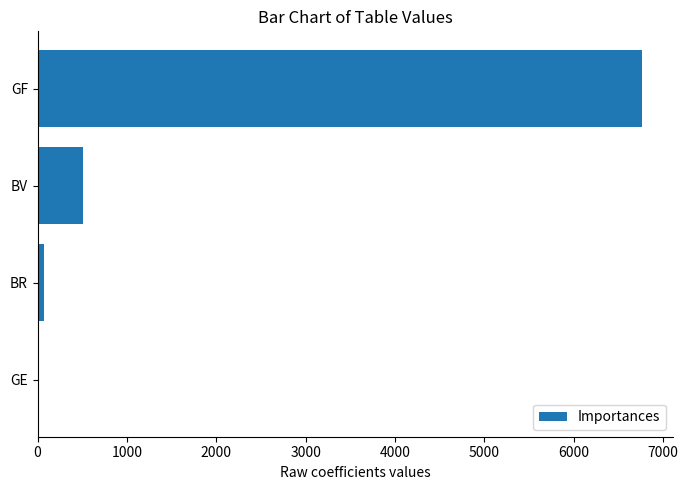

What is the greatest value displayed?

6767